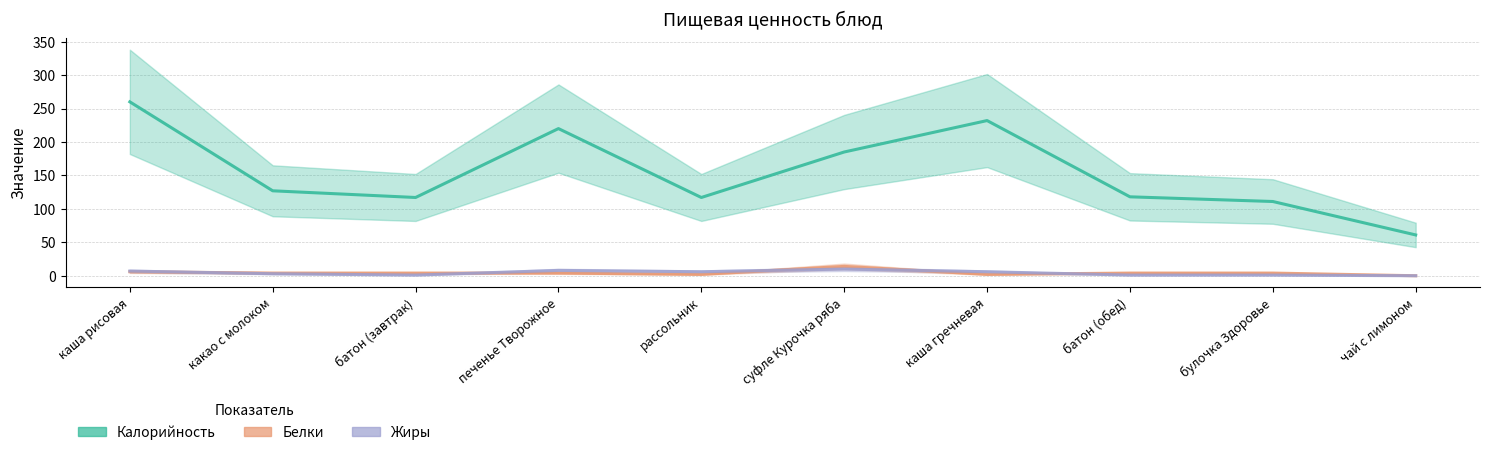

What value does the Калорийность series have at суфле Курочка ряба, to the nearest 5?

185